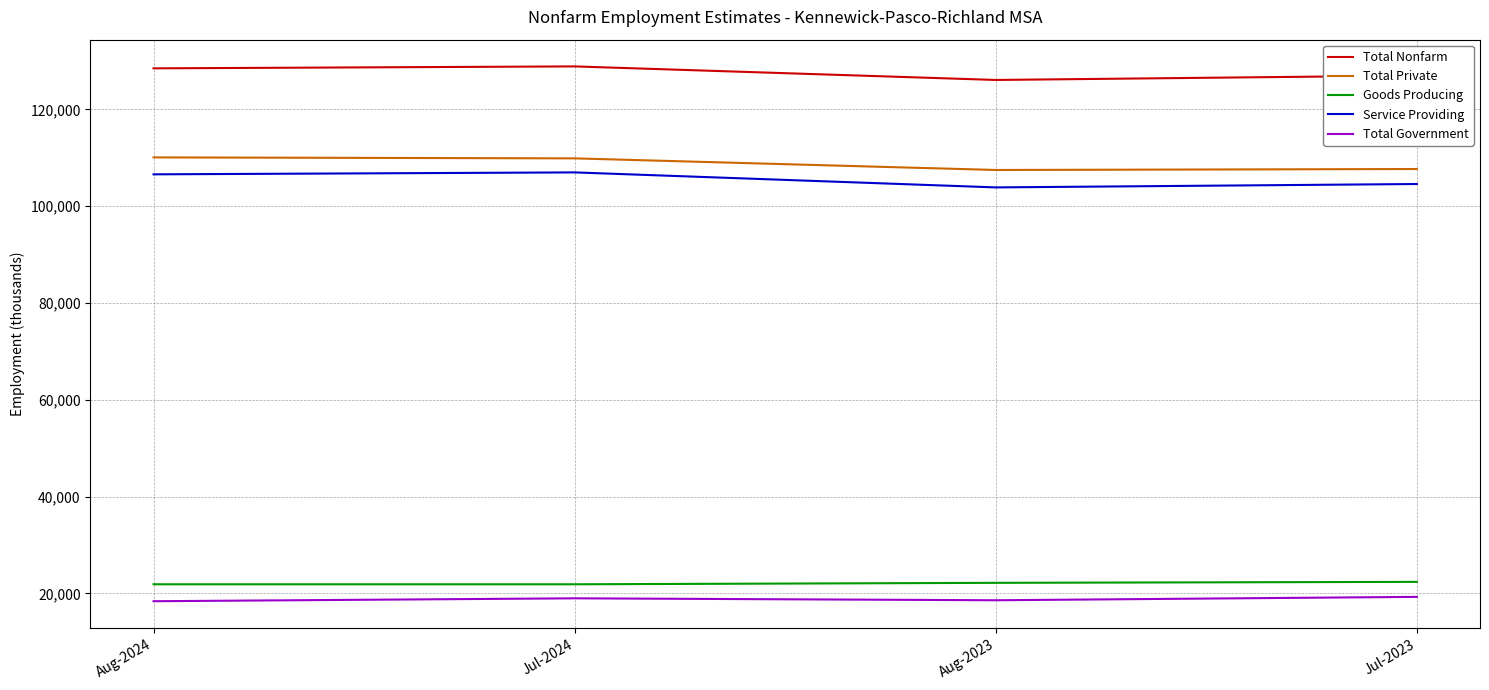

What is the average value of the Service Providing series?

105525